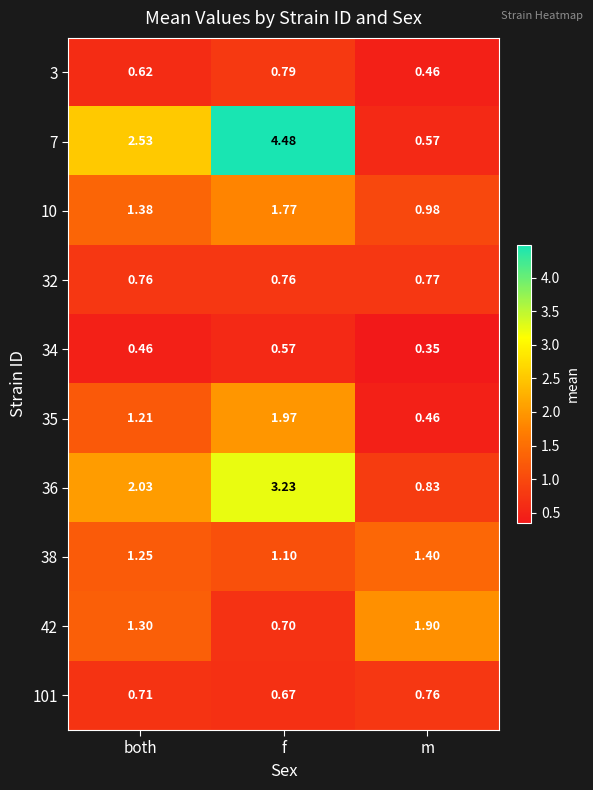

At which label is 101 closest to 0?

f